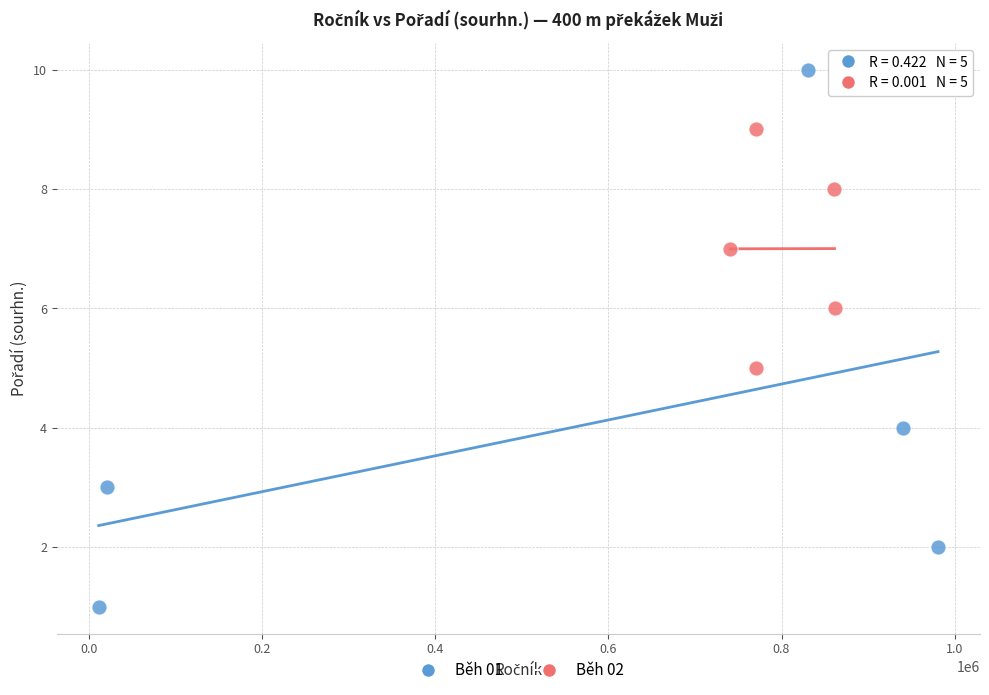

Which series reaches the minimum Y coordinate?

Běh 01